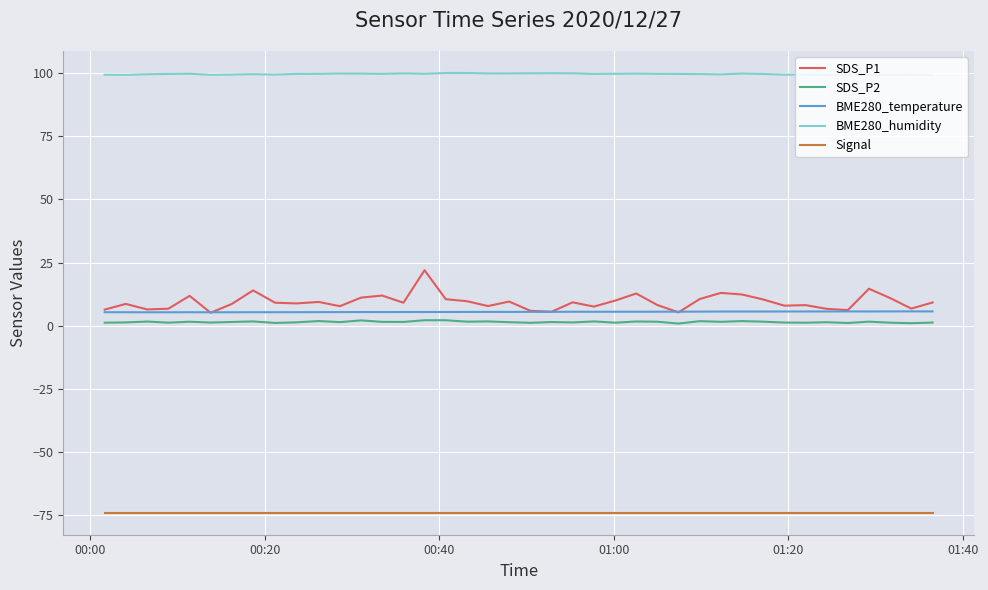

What is the smallest value displayed?

-74.0